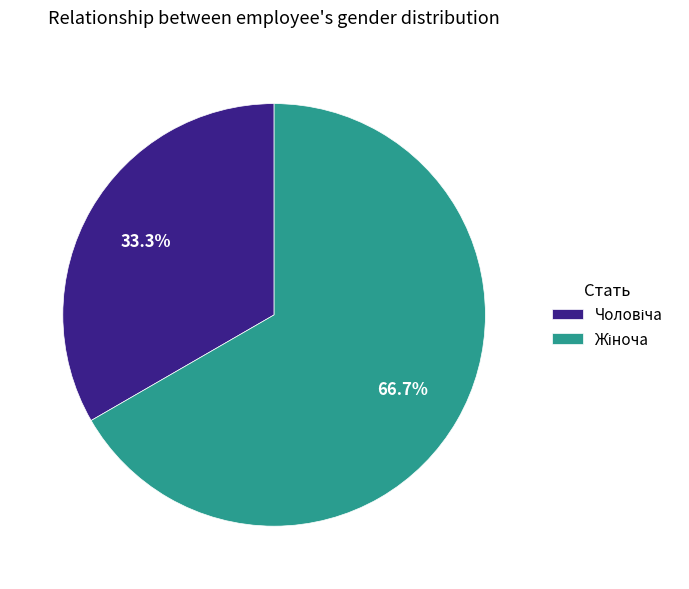

Between Чоловіча and Жіноча, which is larger?

Жіноча